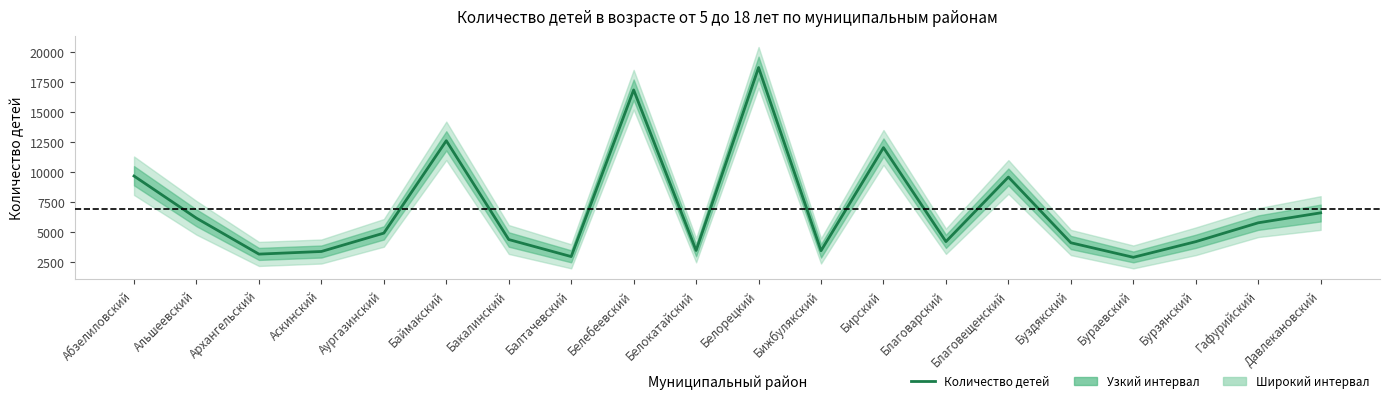

At which category does the data reach its first local valley?

Архангельский